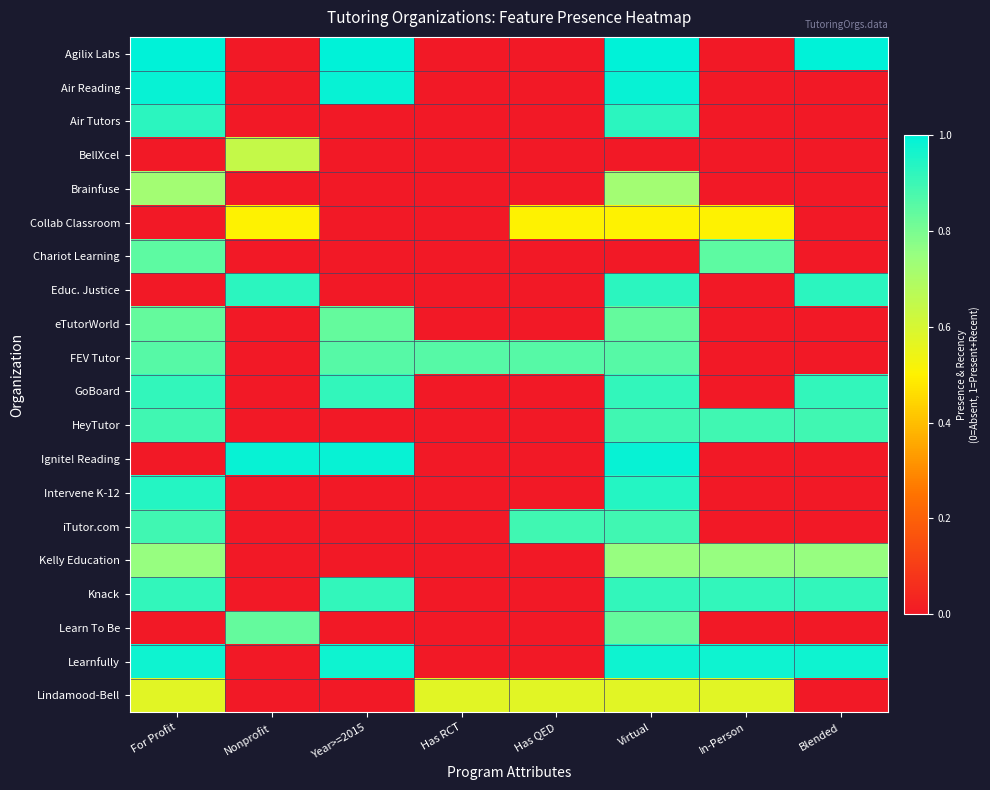

What is the total value across all series at In-Person?

5.5